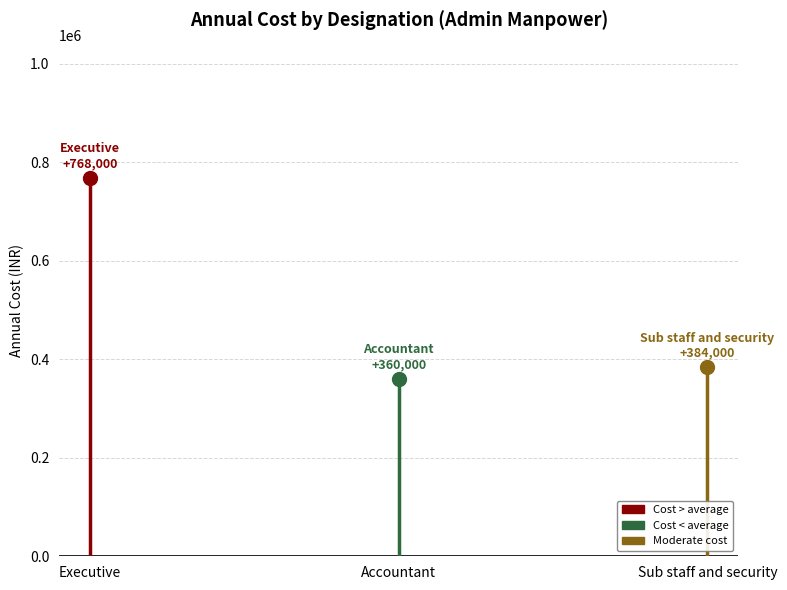

At which category does the chart reach its peak across all series?

Executive